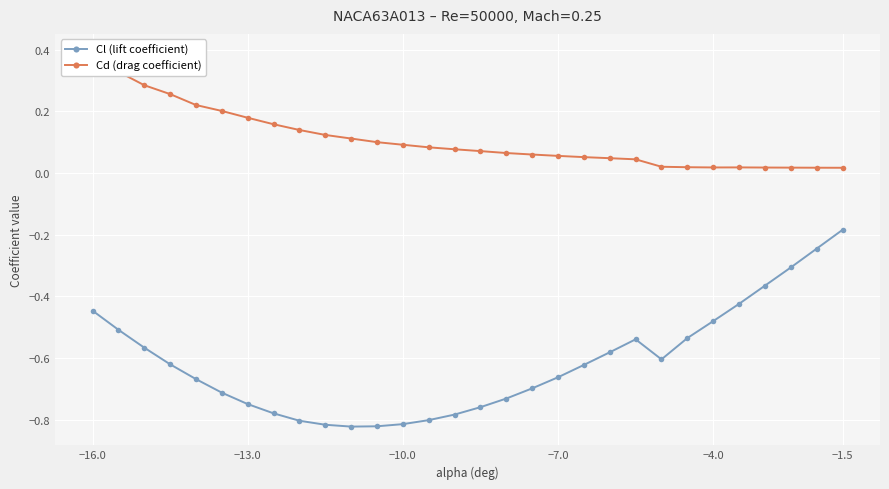

Rank the series by their average value, from lowest to highest.

Cl (lift coefficient), Cd (drag coefficient)